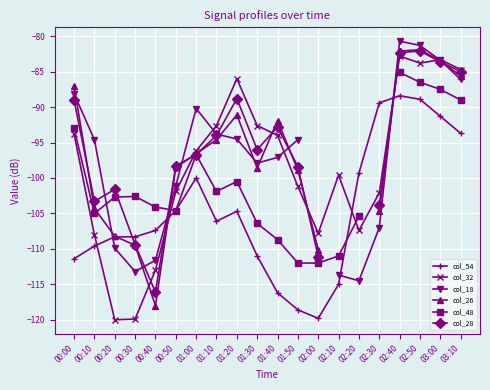

What value does the col_32 series have at 02:50?

-83.8